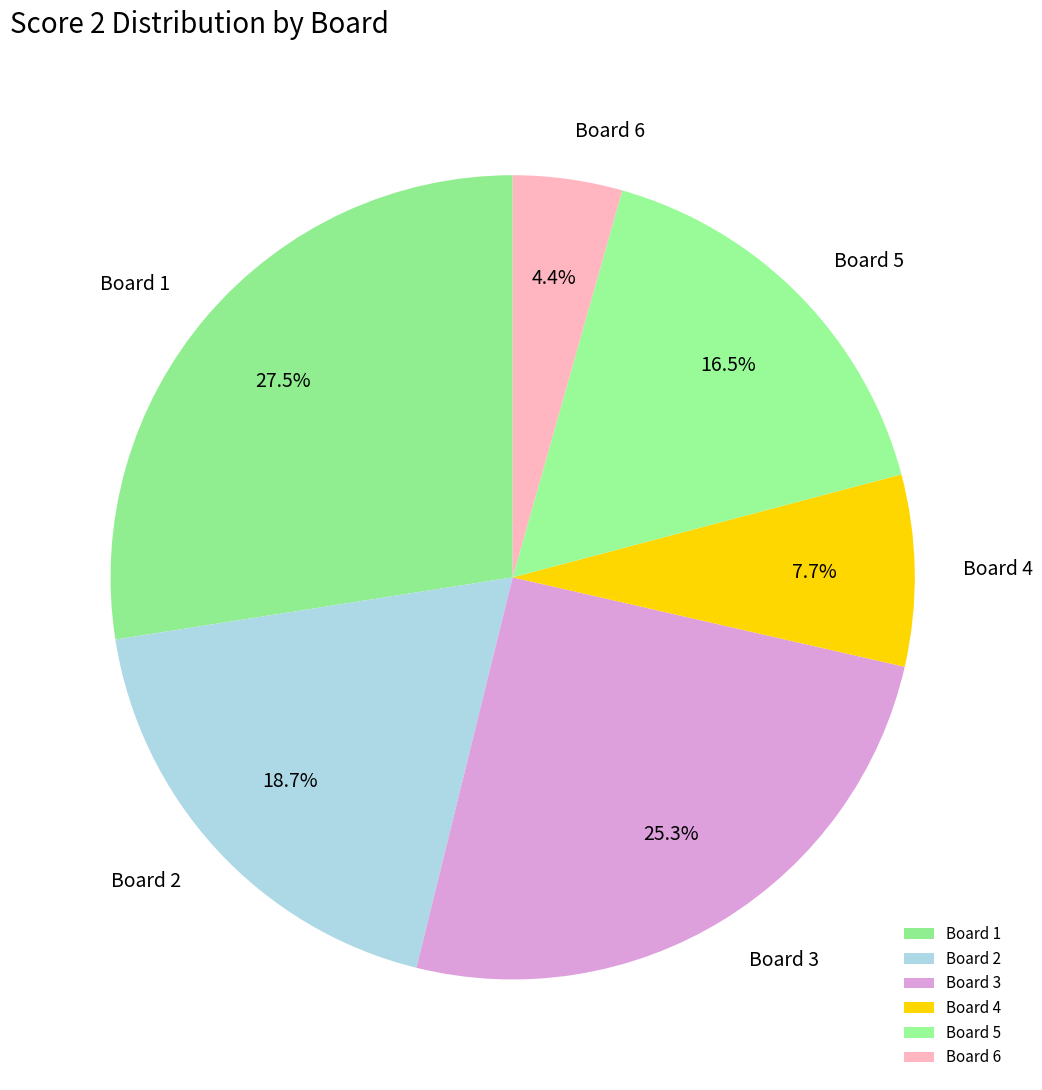

Does Board 2 represent more than half of the total?

No